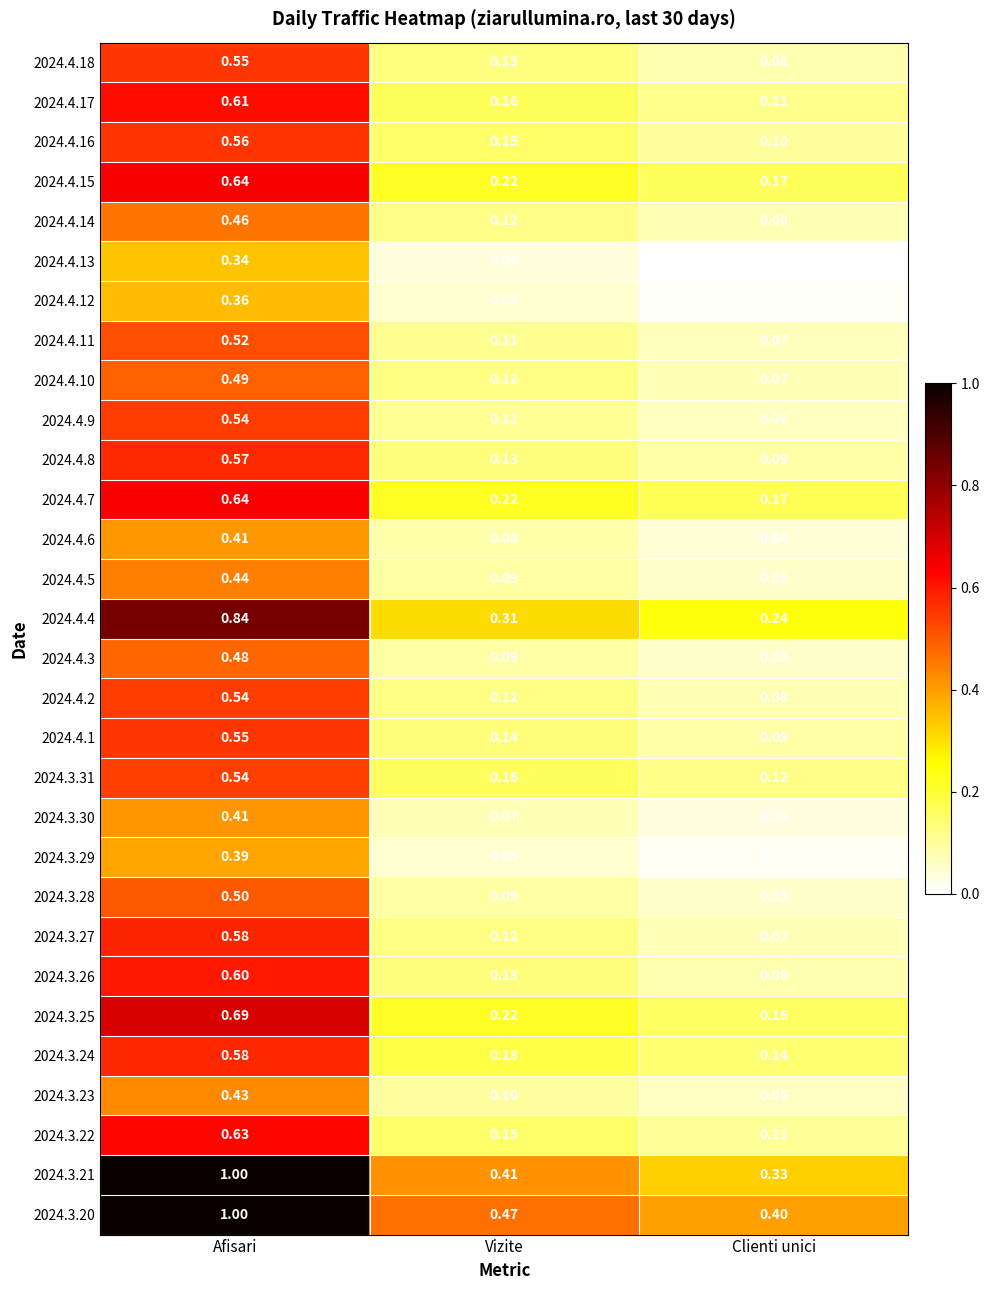

At which label is 2024.4.13 closest to 0?

Clienti unici